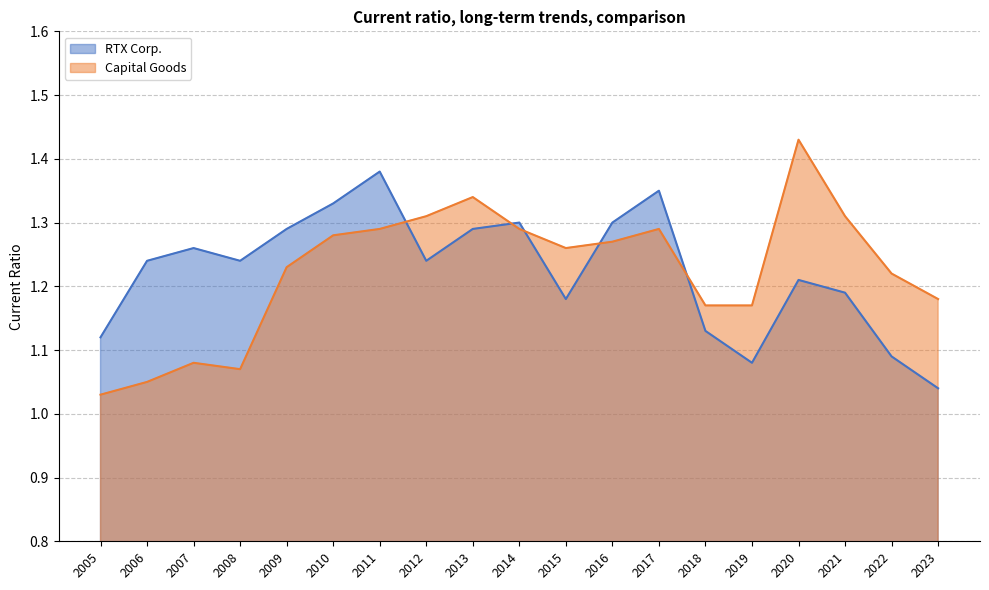

Reading left to right, list all the values displayed in this chart.

RTX Corp.: 2023=1.0	2022=1.1	2021=1.2	2020=1.2	2019=1.1	2018=1.1	2017=1.4	2016=1.3	2015=1.2	2014=1.3	2013=1.3	2012=1.2	2011=1.4	2010=1.3	2009=1.3	2008=1.2	2007=1.3	2006=1.2	2005=1.1
Capital Goods: 2023=1.2	2022=1.2	2021=1.3	2020=1.4	2019=1.2	2018=1.2	2017=1.3	2016=1.3	2015=1.3	2014=1.3	2013=1.3	2012=1.3	2011=1.3	2010=1.3	2009=1.2	2008=1.1	2007=1.1	2006=1.1	2005=1.0